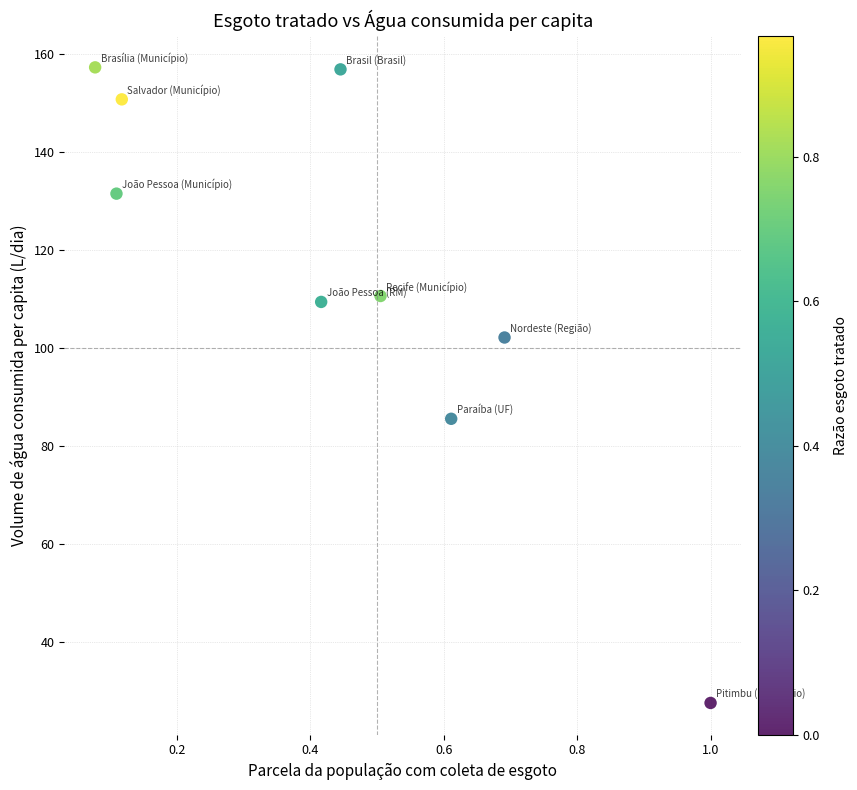

What is the average Y value?

114.7